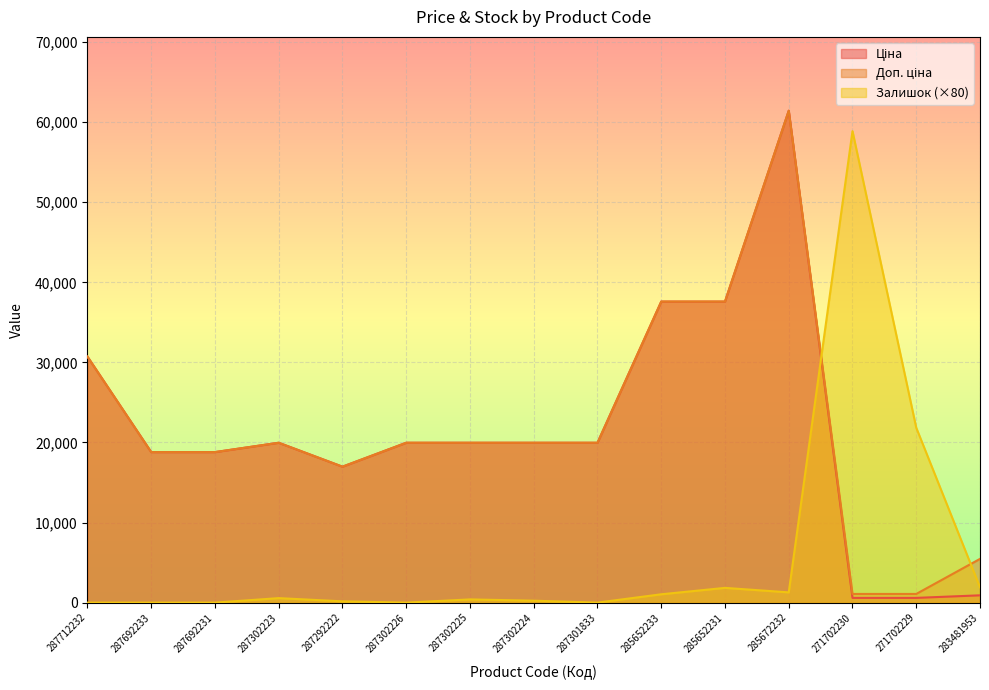

Count the number of data series in this chart.

3